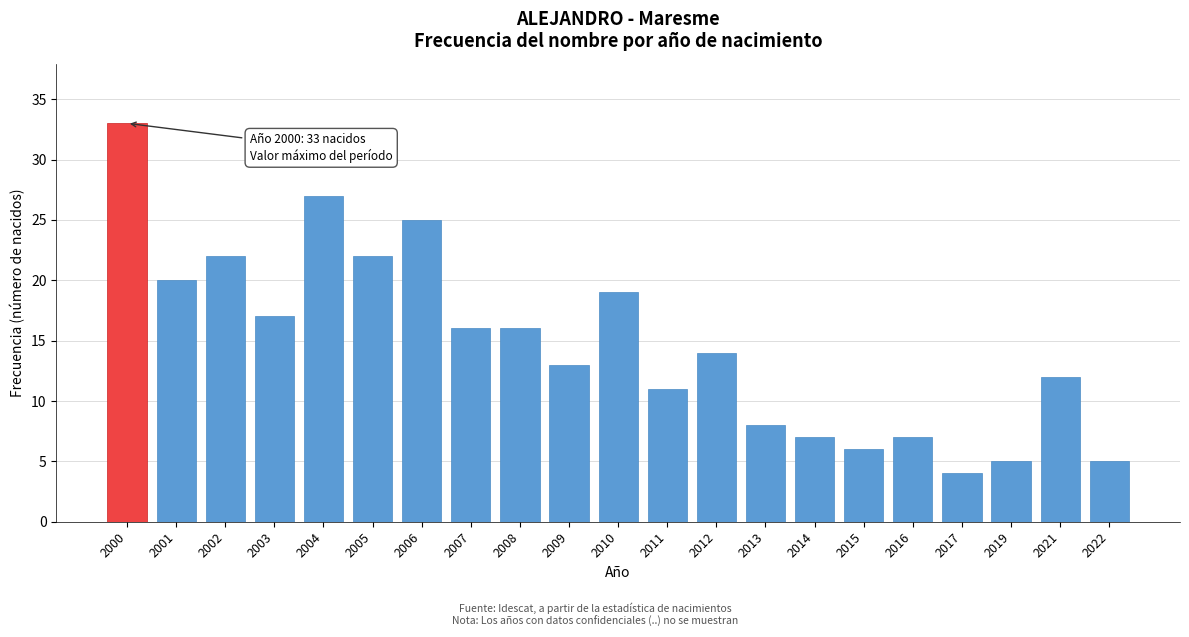

Reading left to right, transcribe all the data shown in this chart.

2000=33	2001=20	2002=22	2003=17	2004=27	2005=22	2006=25	2007=16	2008=16	2009=13	2010=19	2011=11	2012=14	2013=8	2014=7	2015=6	2016=7	2017=4	2019=5	2021=12	2022=5